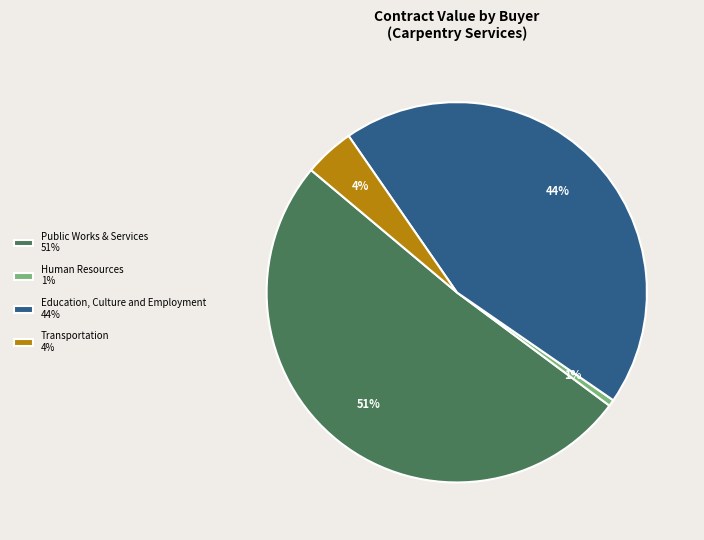

To the nearest percent, what is the difference between the Public Works & Services 51% and Transportation 4% slice percentages?

47%